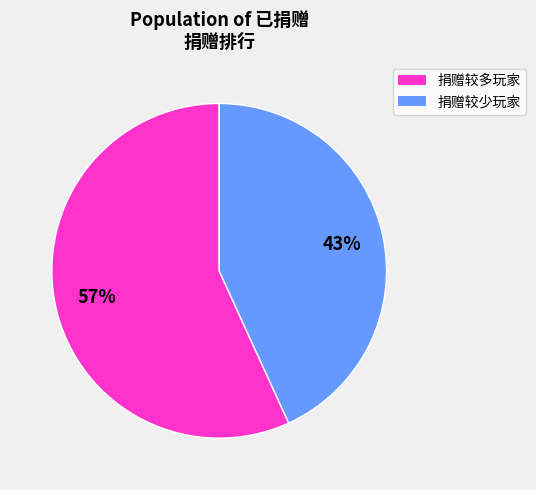

To the nearest percent, what is the average slice percentage?

50%